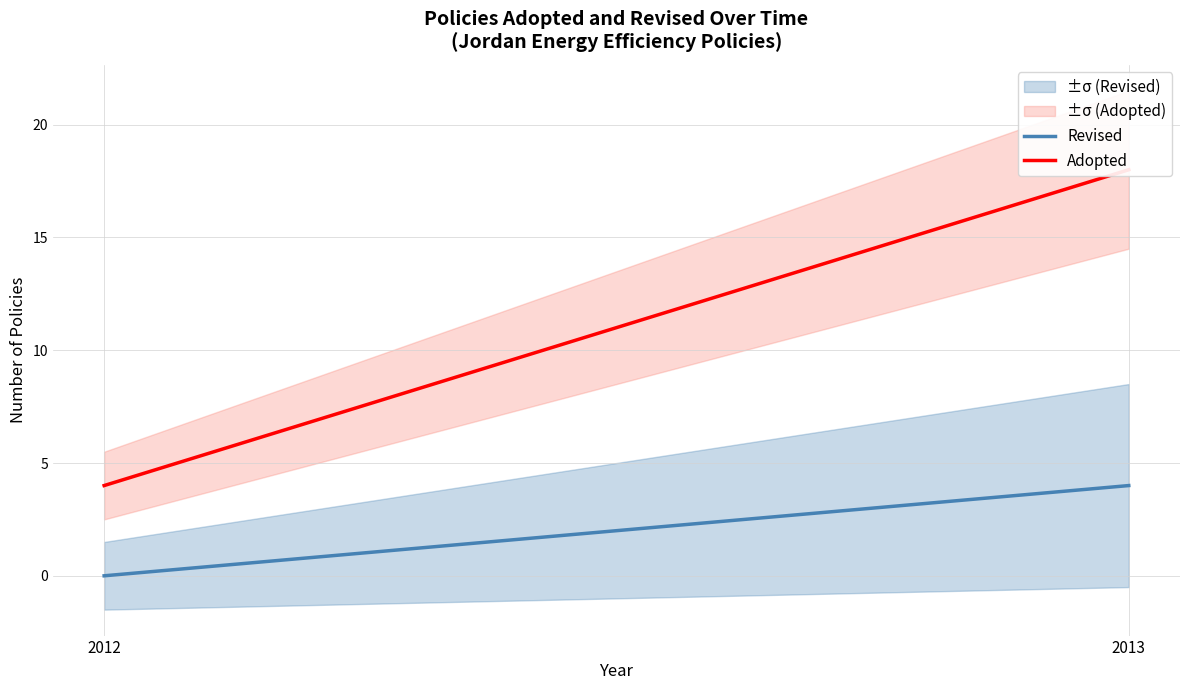

What are all the series names shown in the legend?

Revised, Adopted